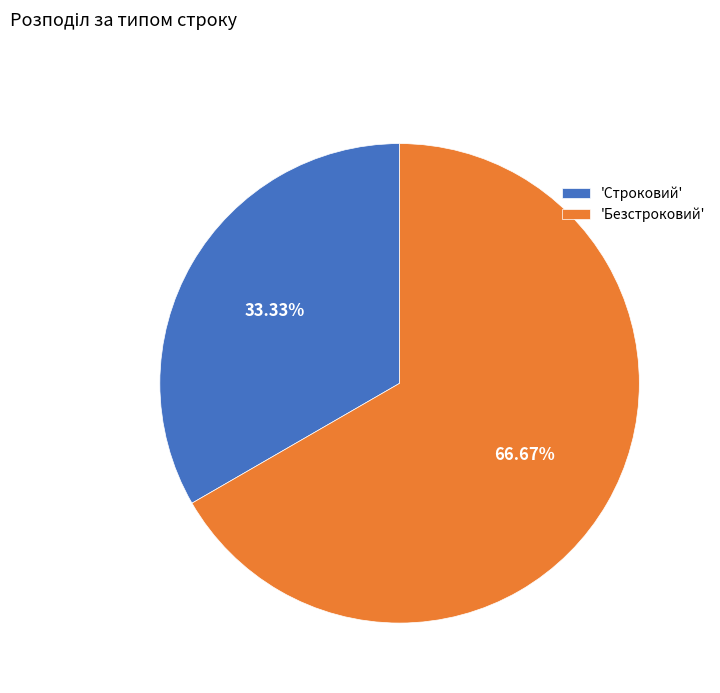

Rank the categories by value from highest to lowest.

'Безстроковий', 'Строковий'